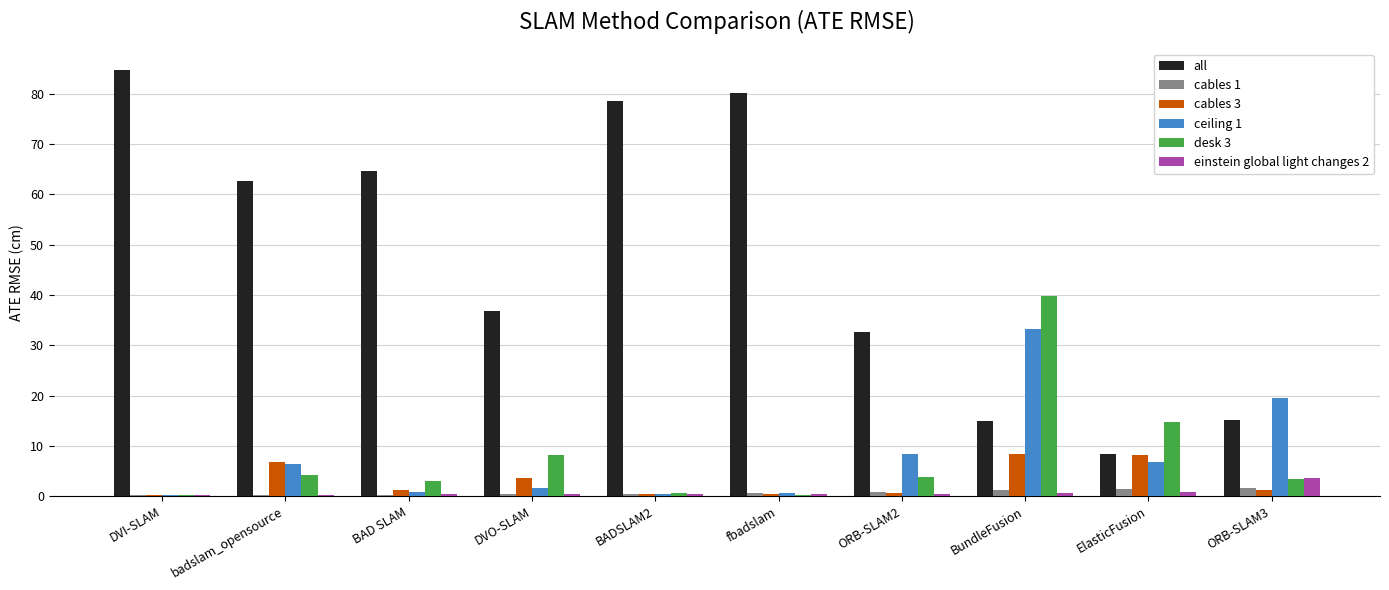

Which label corresponds to the largest value in the chart?

DVI-SLAM